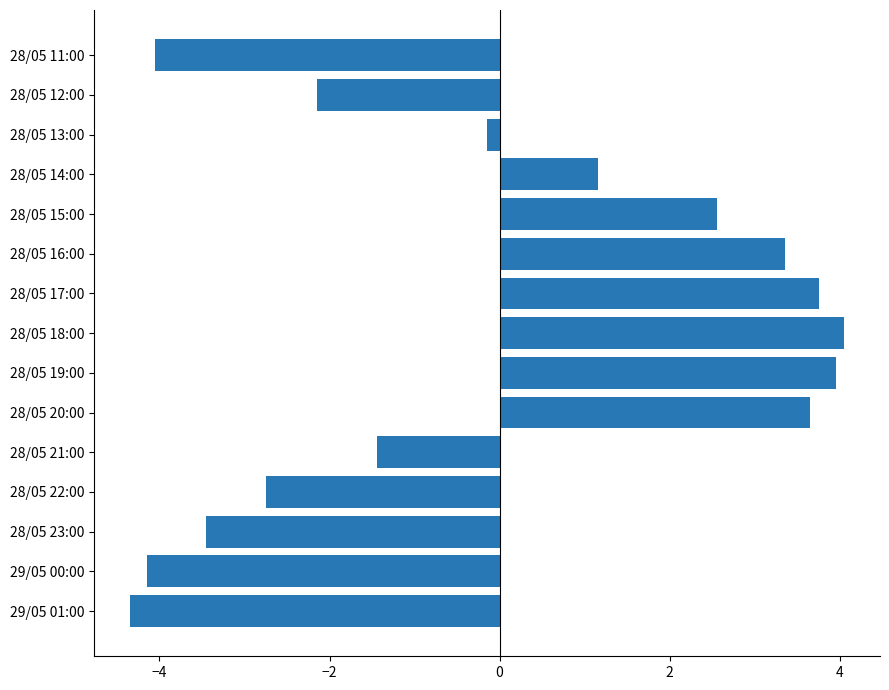

What is the change in value from 29/05 00:00 to 28/05 15:00?

+6.7